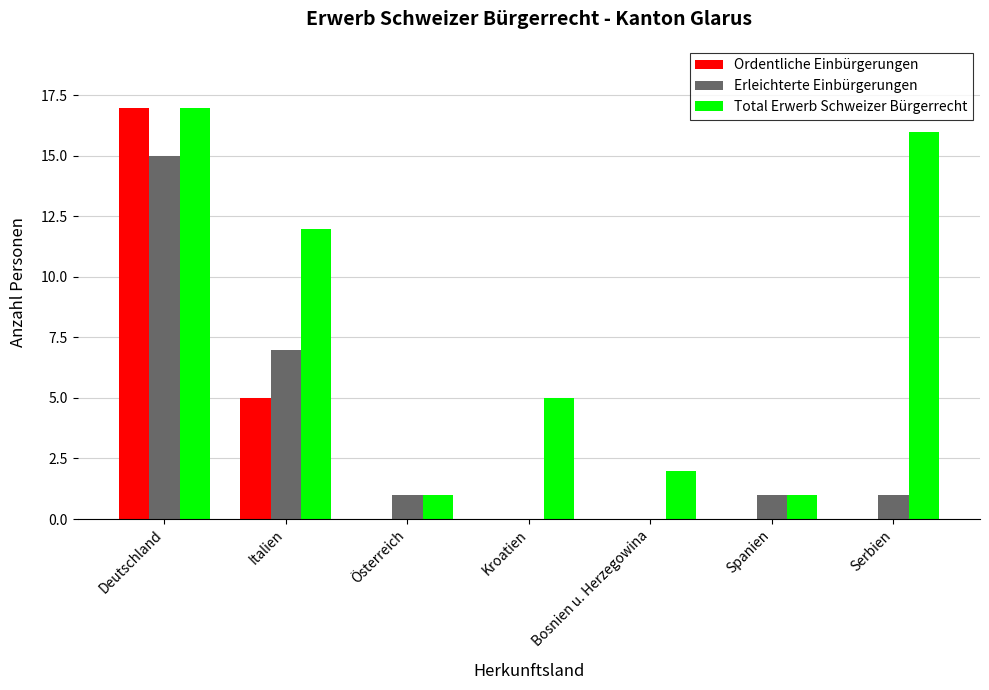

What is the sum of the Erleichterte Einbürgerungen values at Österreich and Serbien?

2